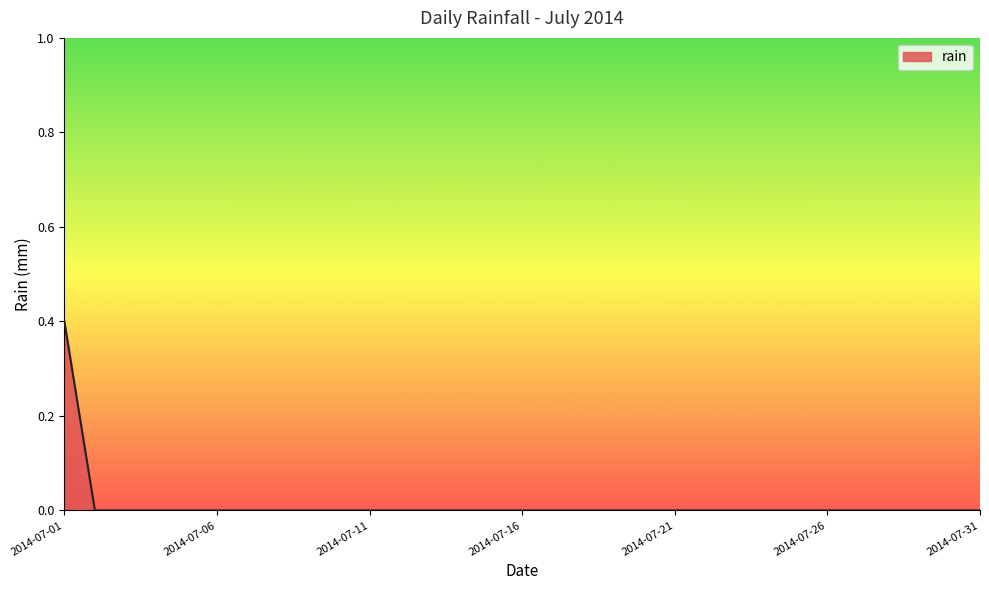

What is the maximum value shown in the chart?

0.4